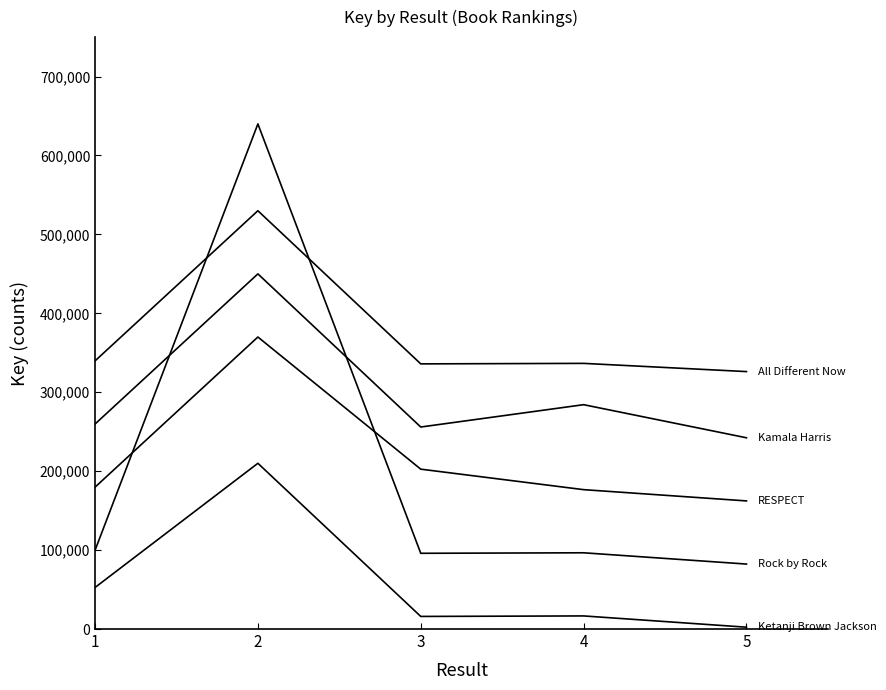

Is it true that Ketanji Brown Jackson equals 84753.6 at 1?

False